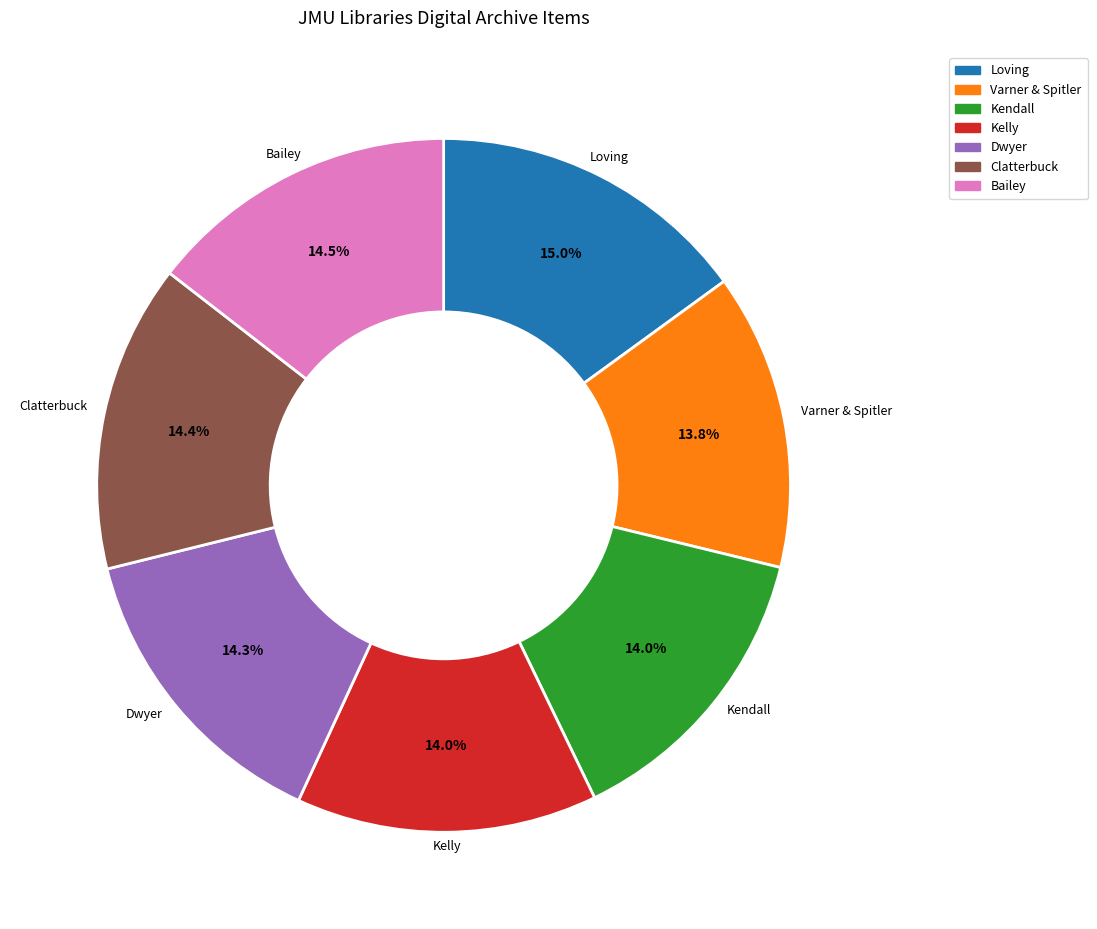

Does any single category account for the majority?

No